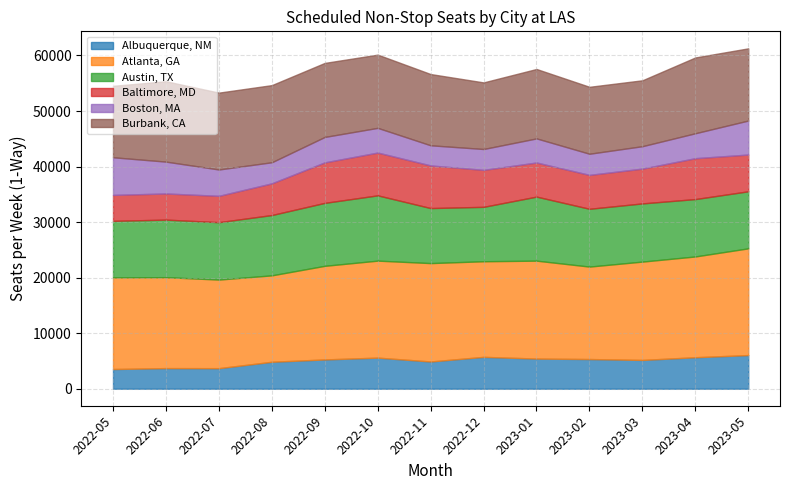

At 2023-02, list the series in order from smallest to largest.

Boston, MA, Albuquerque, NM, Baltimore, MD, Austin, TX, Burbank, CA, Atlanta, GA